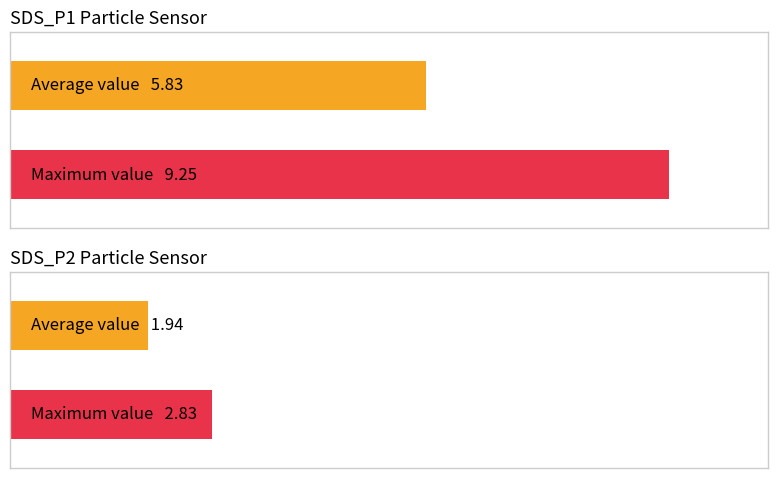

What is the average value of the Avg SDS_P1 series?

5.8